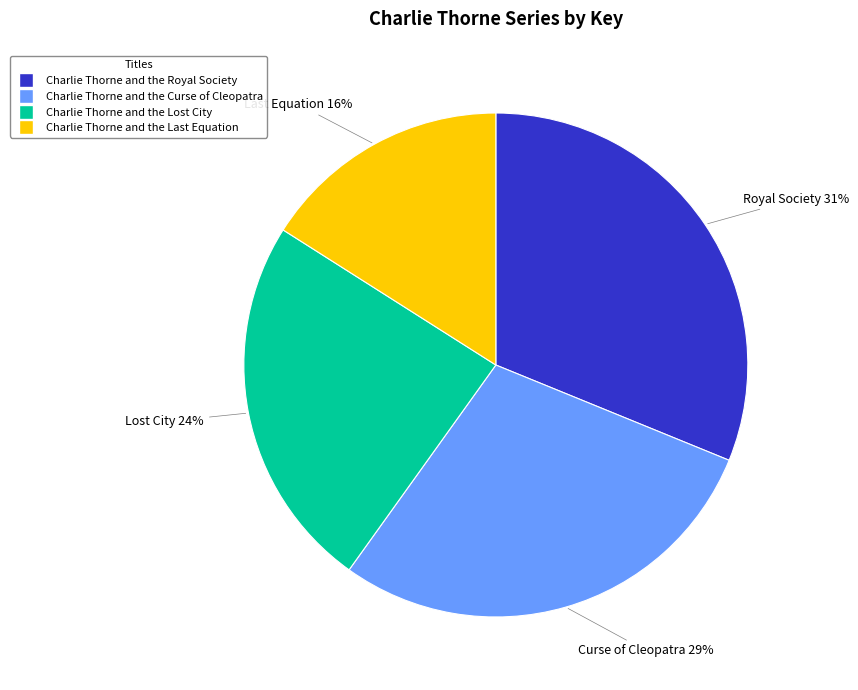

Which category has the biggest portion of the pie?

Charlie Thorne and the Royal Society